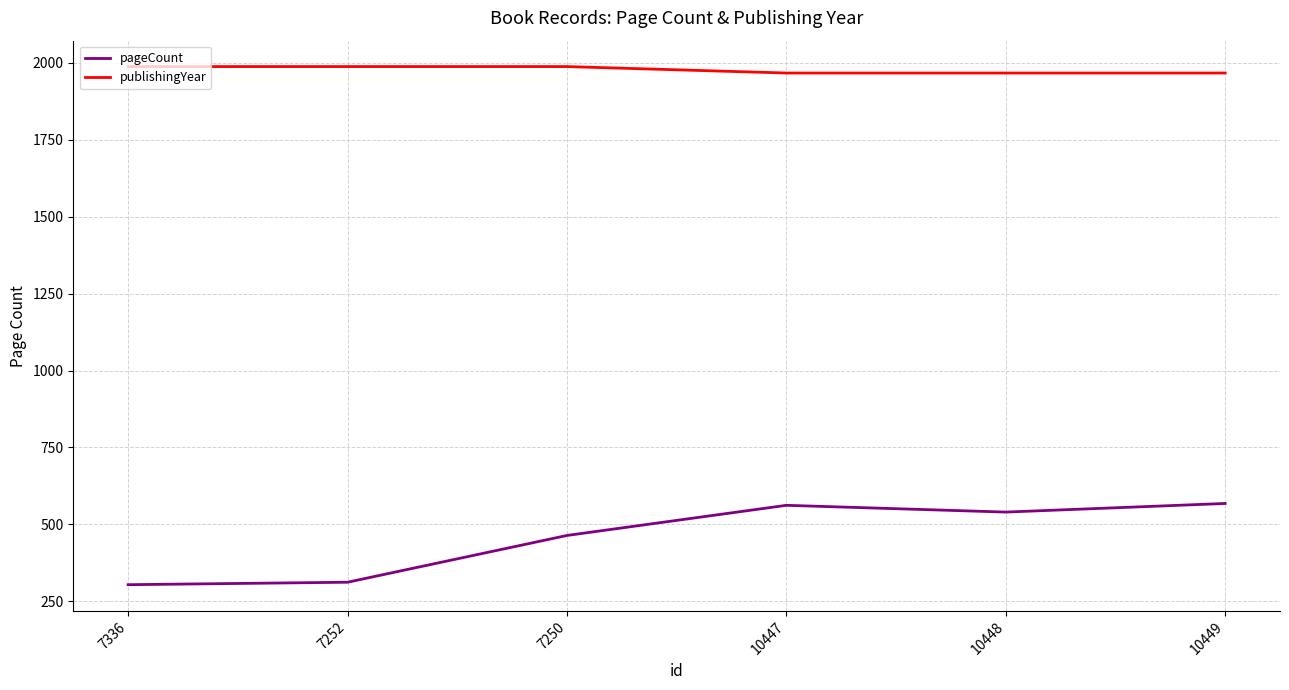

What is the minimum value shown in the chart?

304